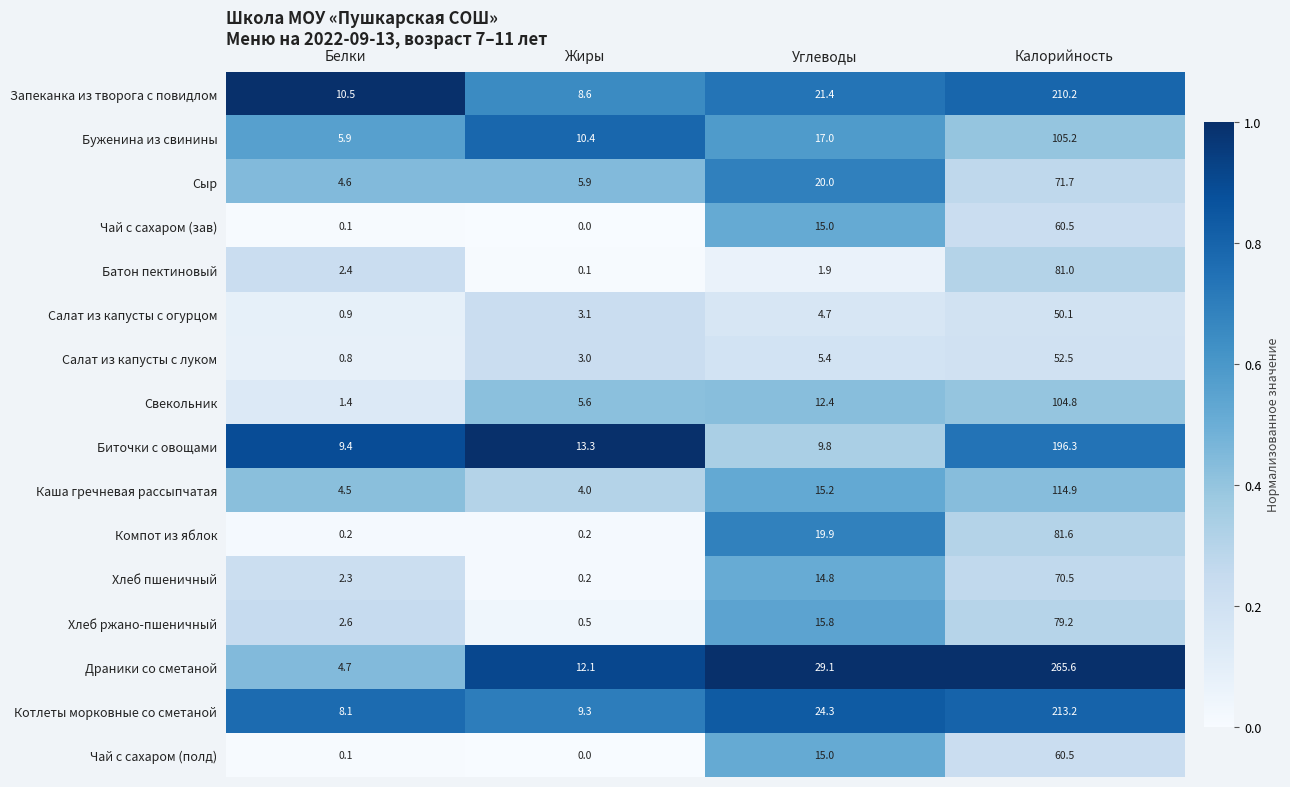

Is the value of Батон пектиновый at Калорийность greater than the value of Буженина из свинины at Белки?

Yes